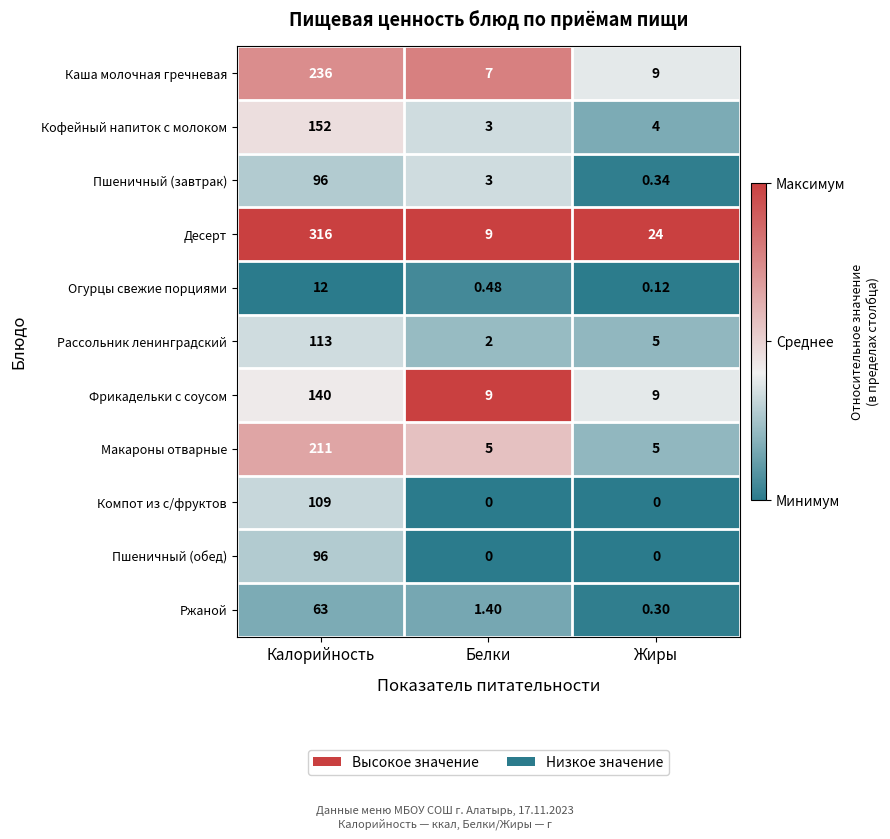

At which label does Ржаной first exceed 1?

Калорийность